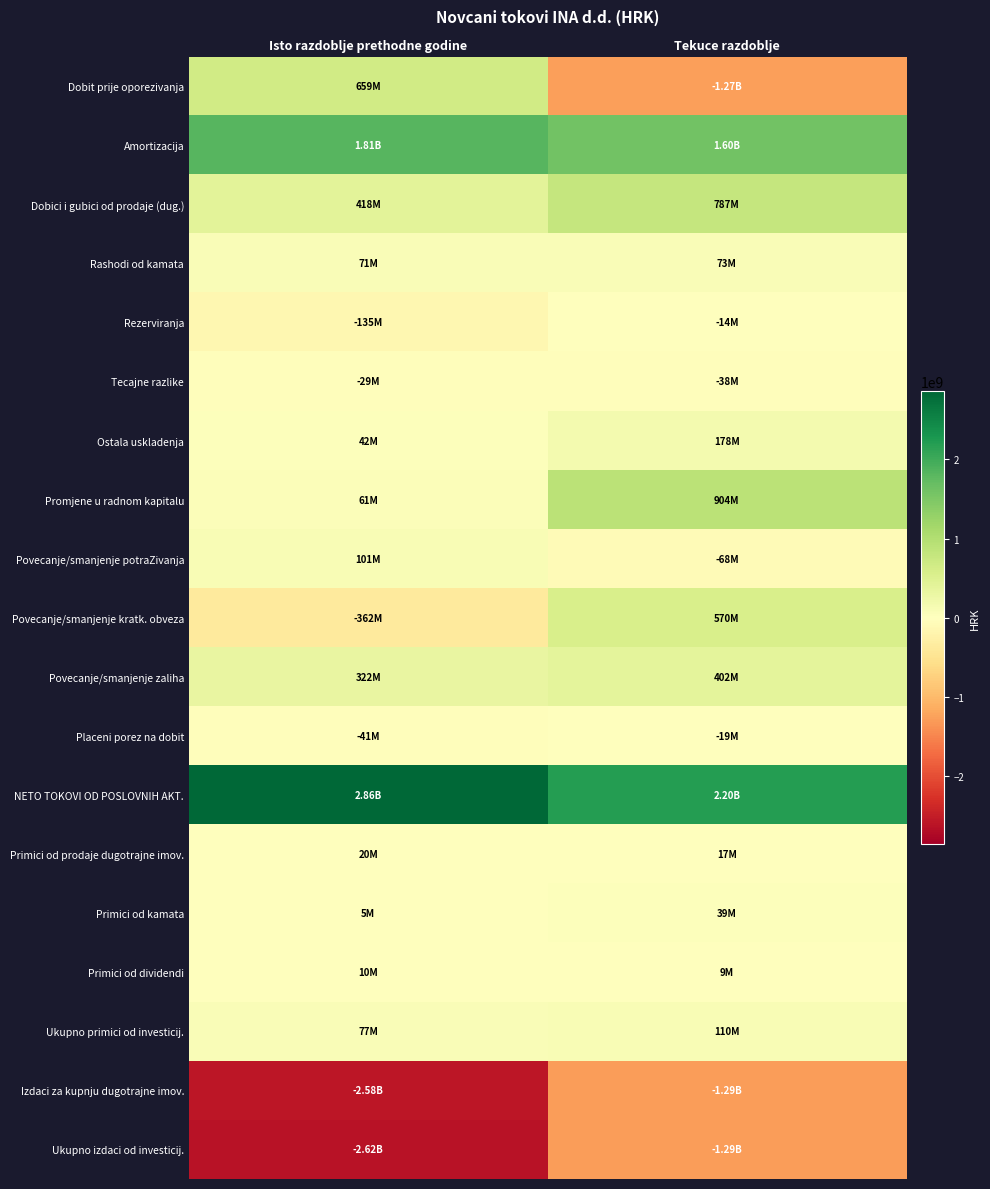

At which category does the chart reach its minimum across all series?

Isto razdoblje prethodne godine